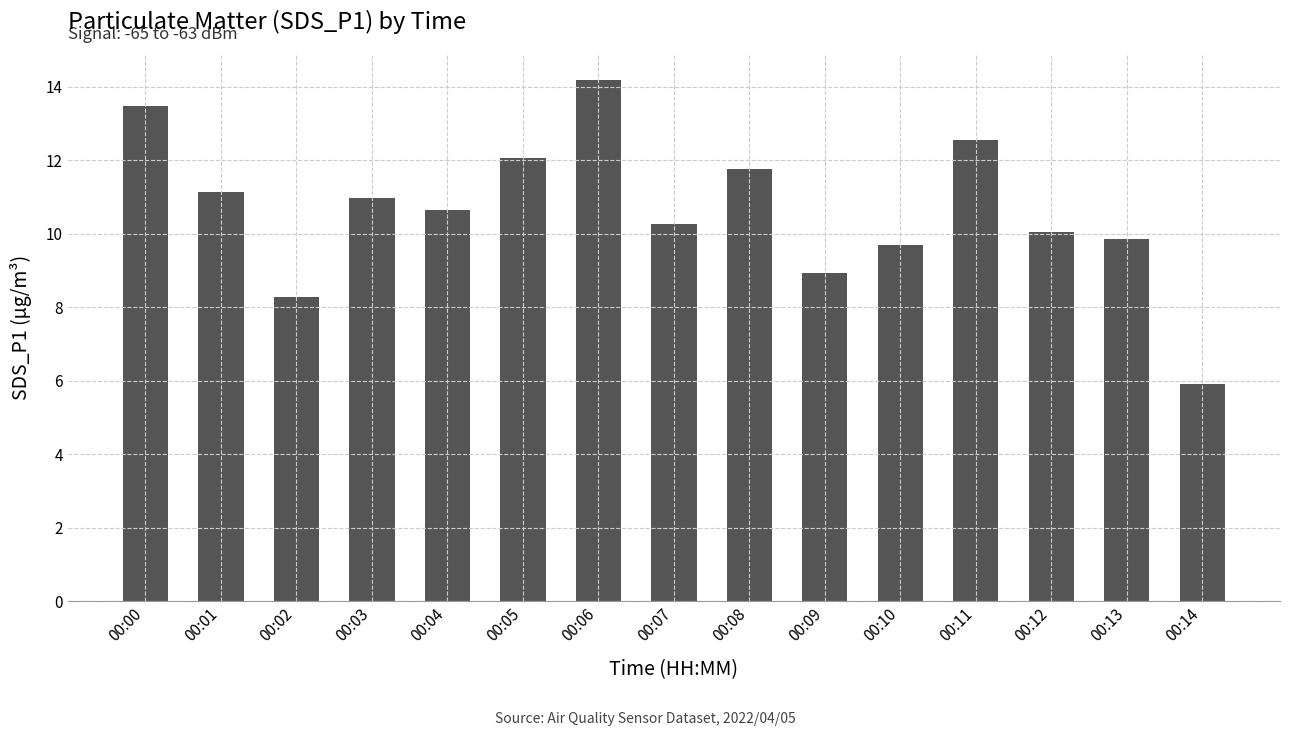

What is the smallest value displayed?

5.9